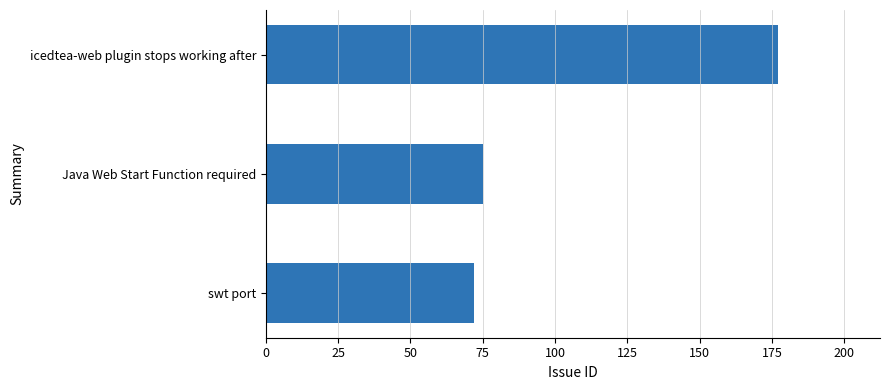

What is the ratio of the value at Java Web Start Function required to the value at icedtea-web plugin stops working after?

0.4